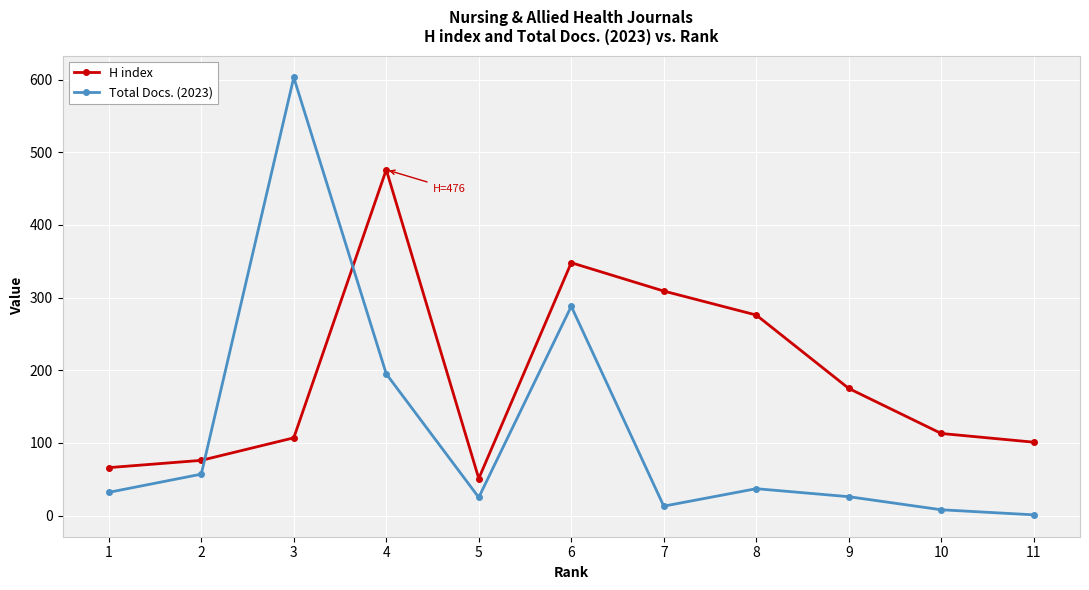

Which series has the largest range (max minus min)?

Total Docs. (2023)